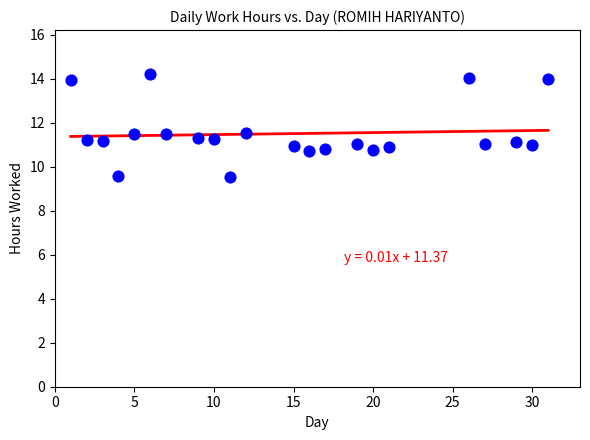

What is the range of Y values (max minus min)?

4.7